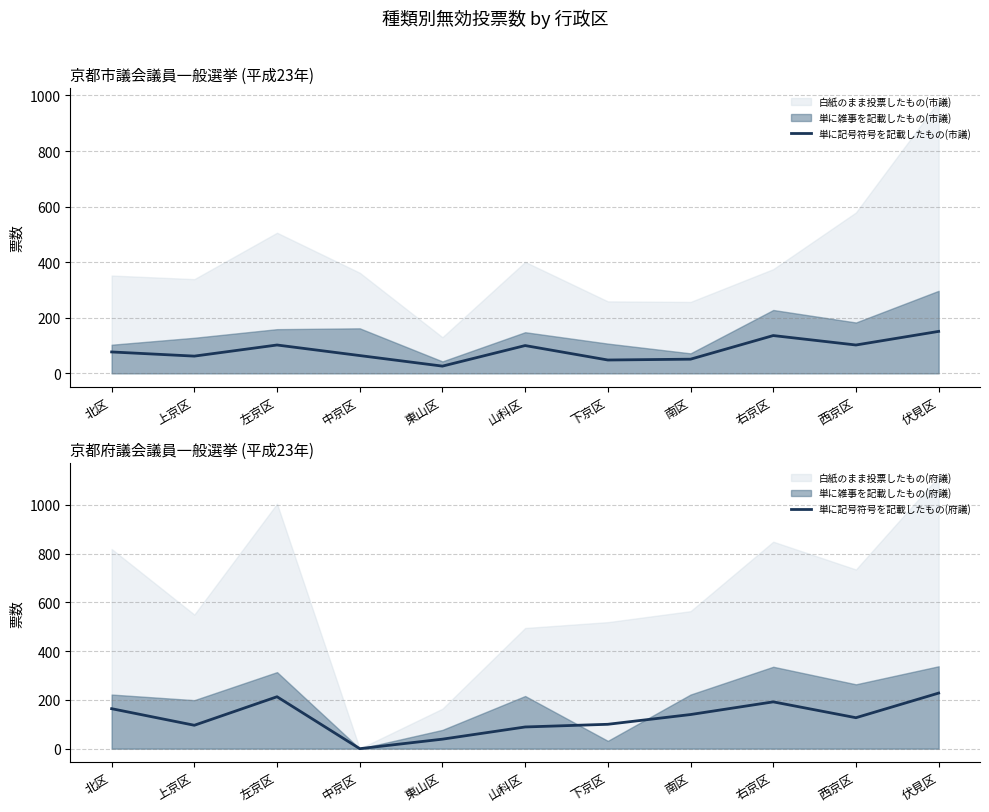

True or false: 単に記号符号を記載したもの(市議) has a value of 62 at 上京区.

True